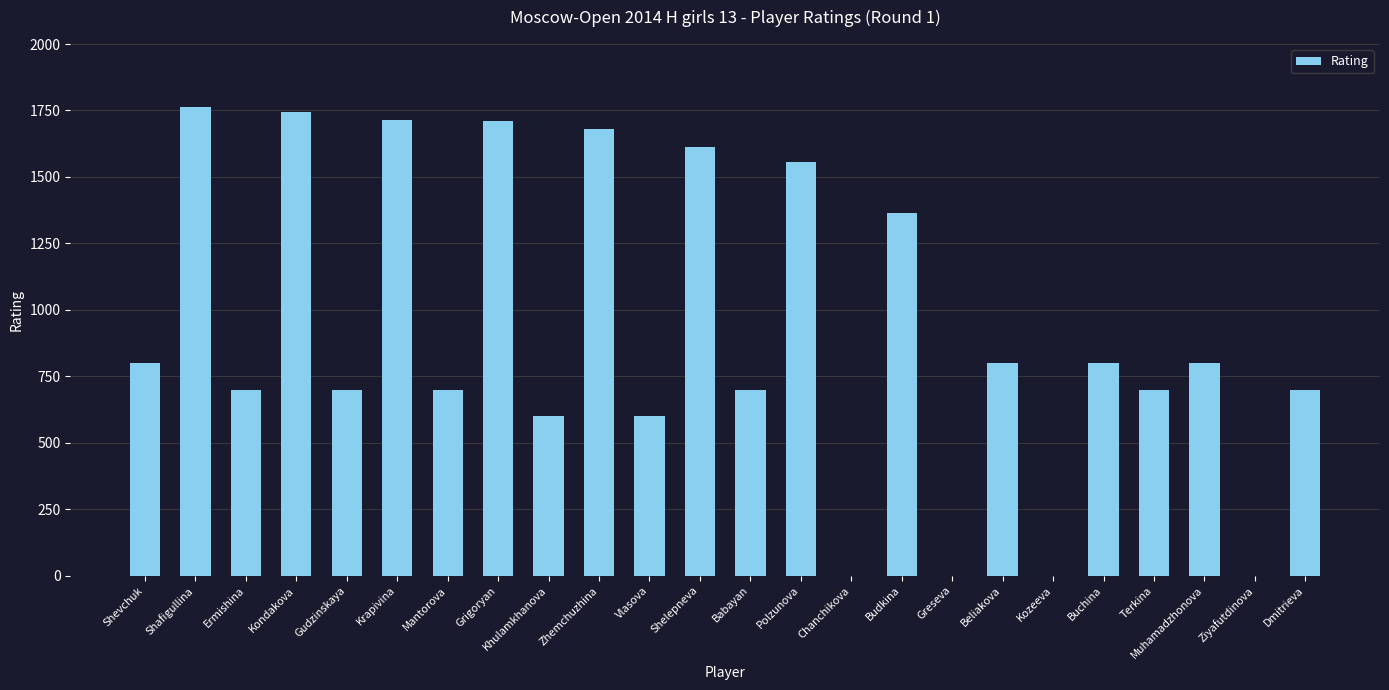

Between Mantorova and Beliakova, which is larger?

Beliakova